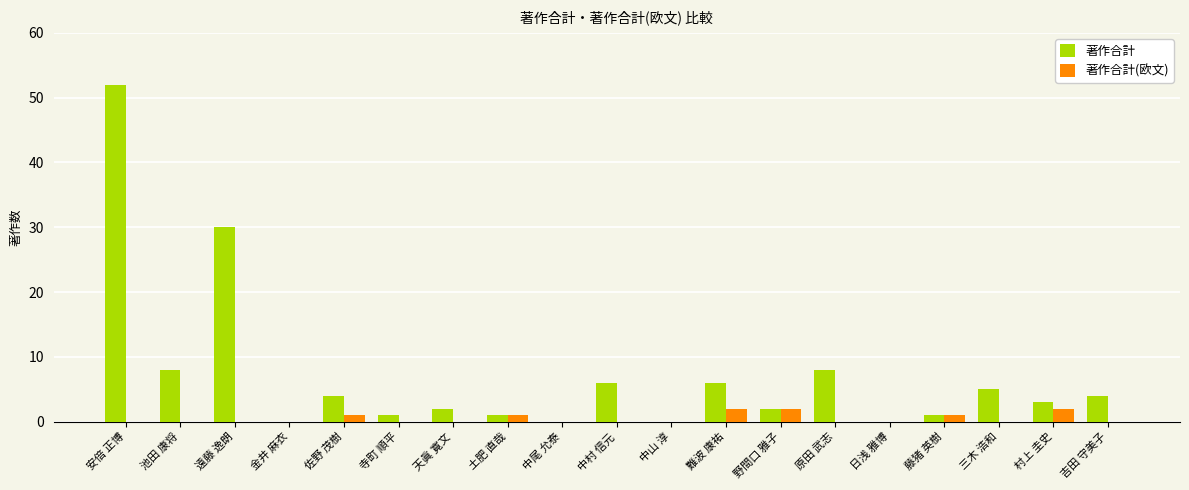

At which label is 著作合計 closest to 26?

遠藤 逸朗